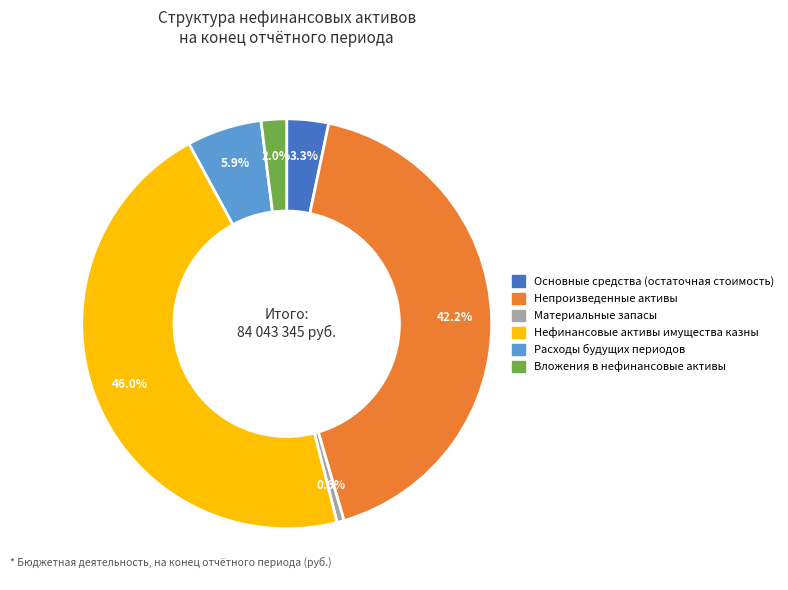

Which has a higher value, Непроизведенные активы or Нефинансовые активы имущества казны?

Нефинансовые активы имущества казны